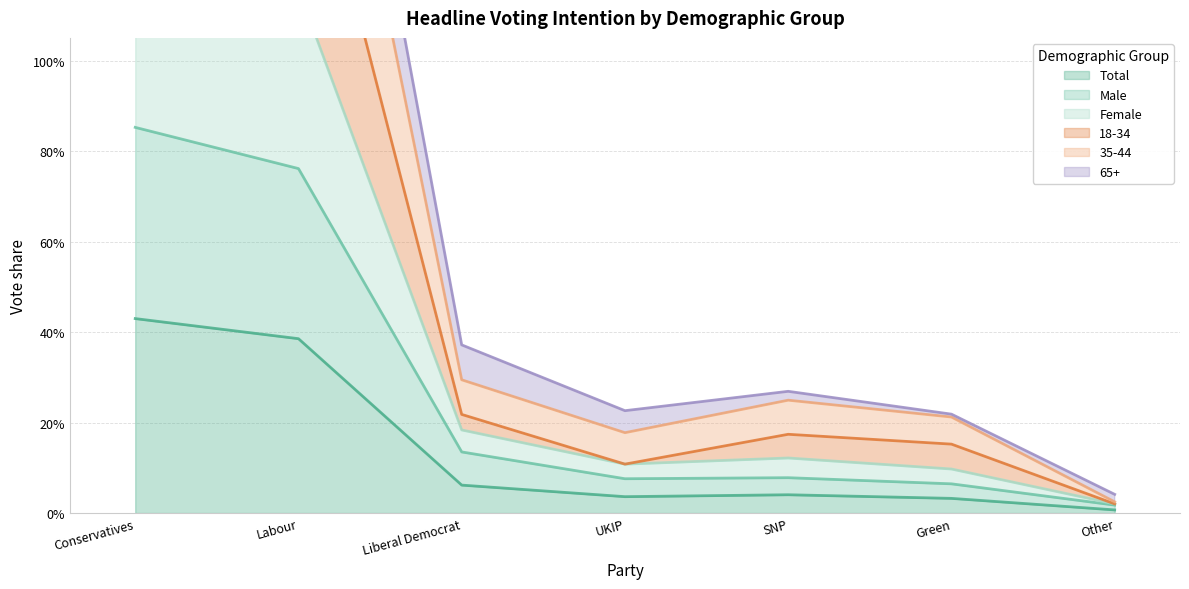

What is the label of the 6th point from the left?

Green